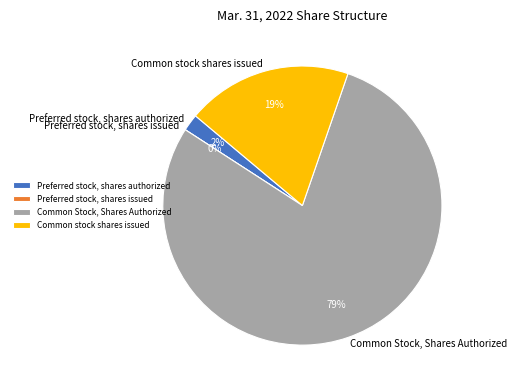

To the nearest percent, what is the combined percentage of Common stock shares issued and Common Stock, Shares Authorized?

98%